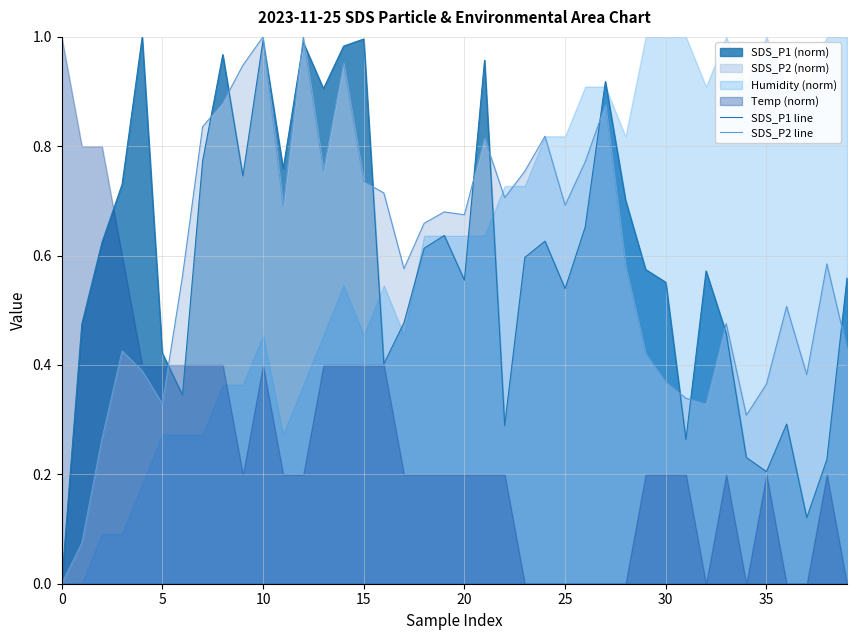

How many data points does each series have?

40